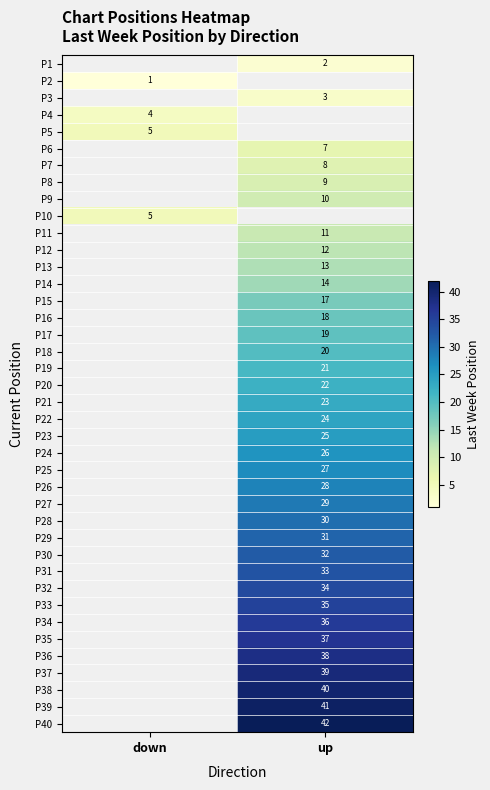

The value of P30 at up is 32. True or false?

True